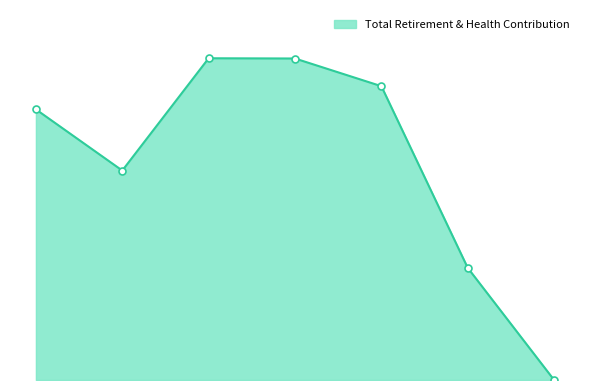

Where is the data nearest to the value 28608?

174395.0